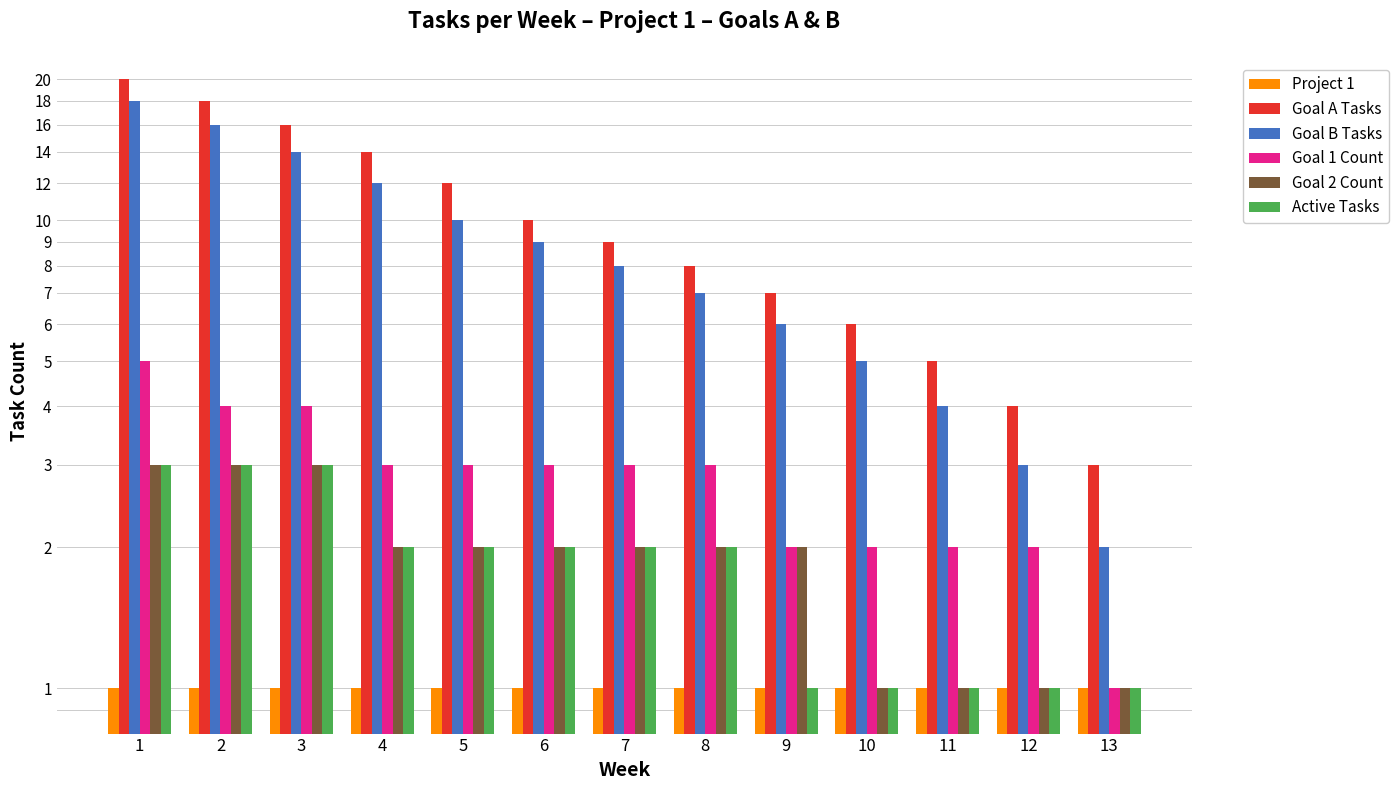

What is the minimum value shown in the chart?

1